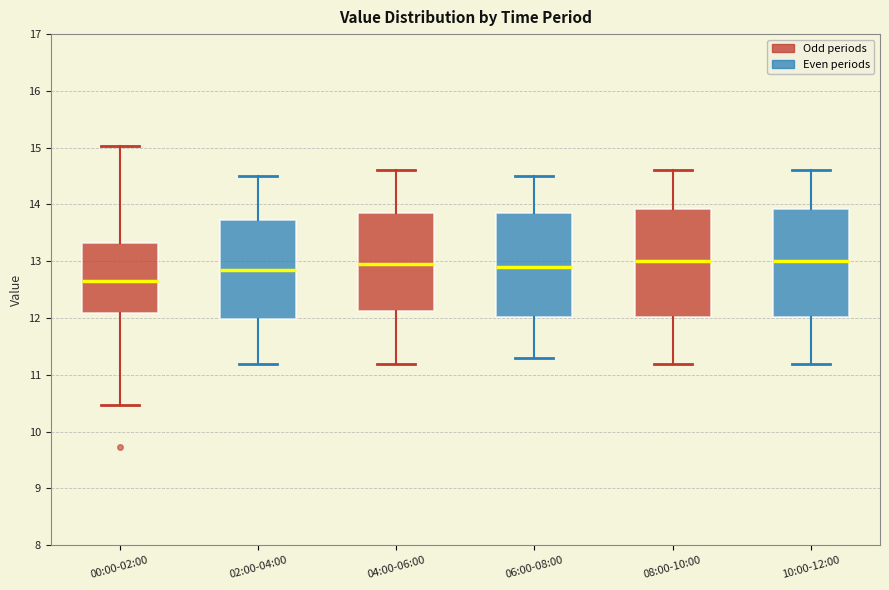

Which box has the lowest median line?

00:00-02:00